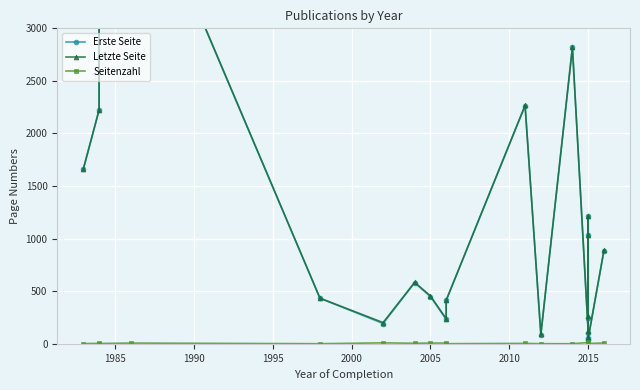

Reading left to right, list all the values displayed in this chart.

Erste Seite: 1660	2221	4365	4671	433	193	580	449	232	413	2264	88	2819	107	1213	1033	247	52	50	884
Letzte Seite: 1662	2225	4368	4678	434	202	585	456	239	414	2268	89	2820	119	1215	1034	262	55	53	892
Seitenzahl: 2	4	3	7	1	9	5	7	7	1	4	1	1	12	2	1	15	3	3	8